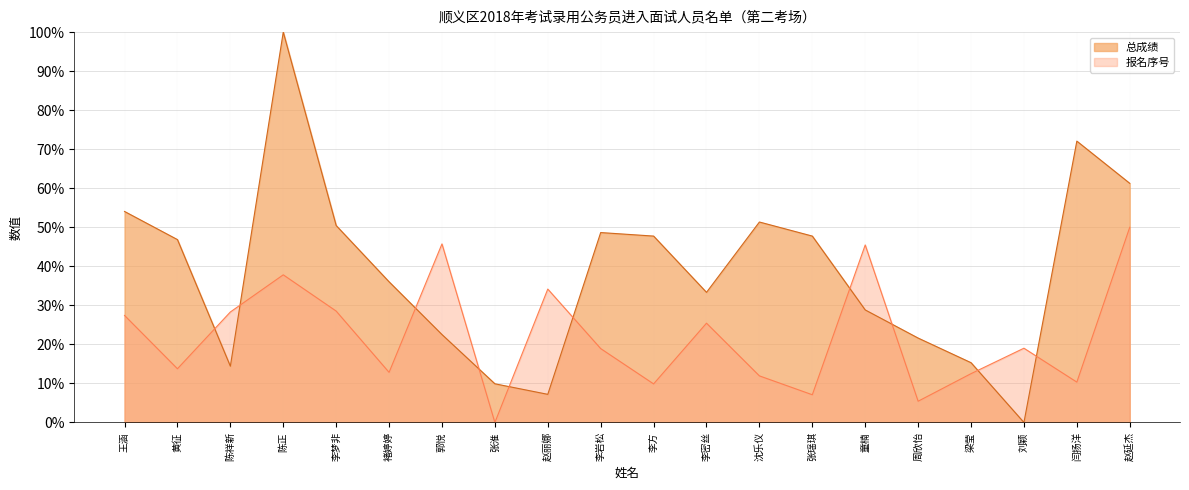

The 报名序号 series shows 0.3 at 李梦非. True or false?

True